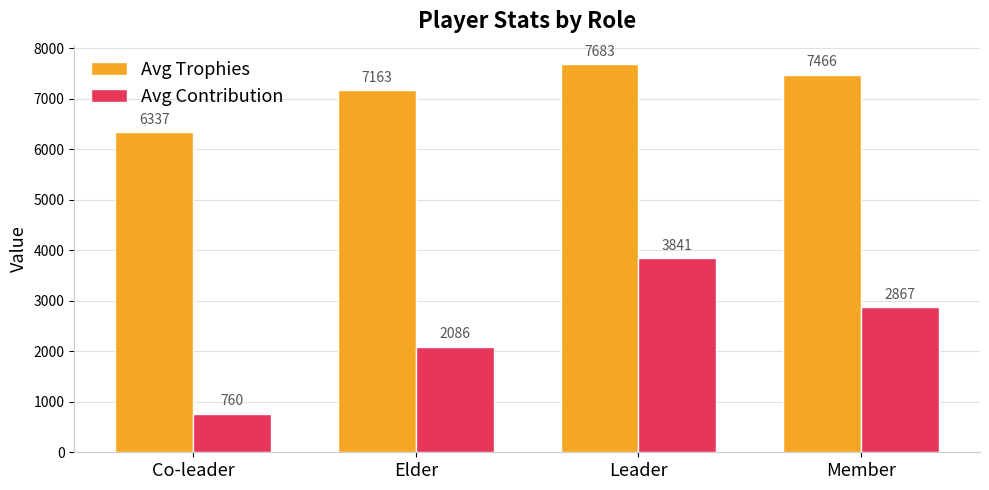

Reading left to right, extract all data points from this chart.

Avg Trophies: 6337	7163	7683	7466
Avg Contribution: 760	2086	3841	2867